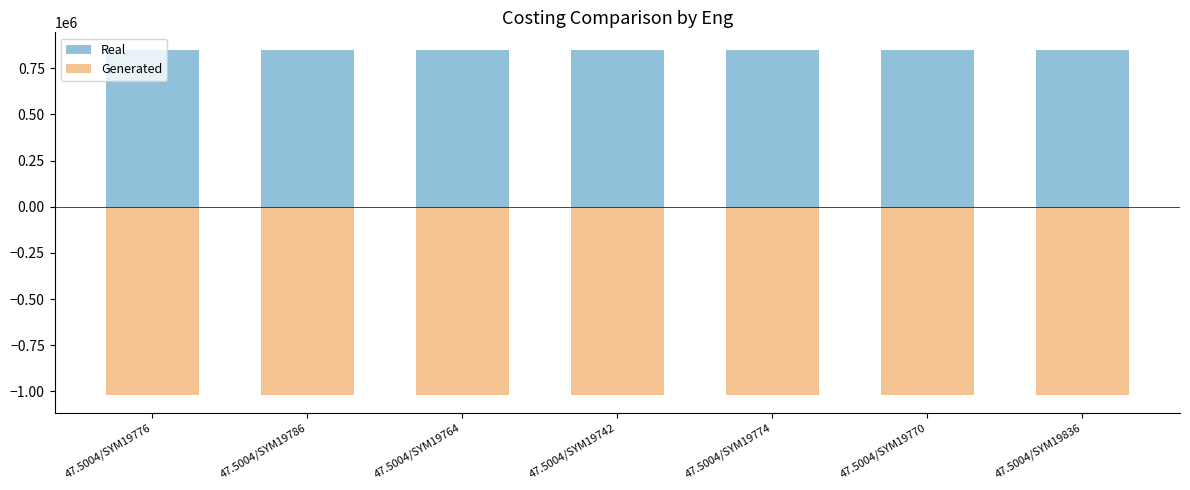

At which label is Real closest to 851372?

47.5004/SYM19776